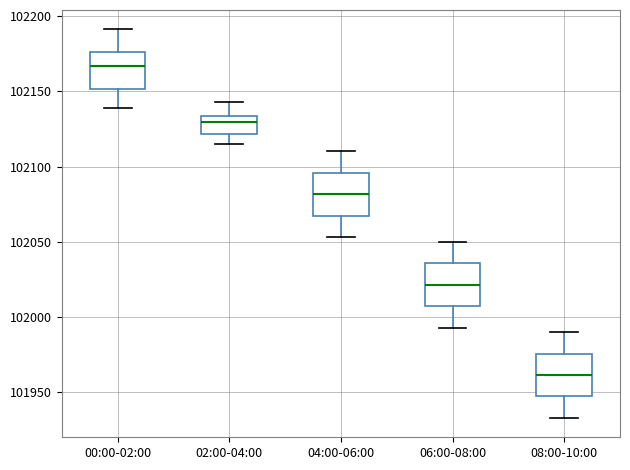

Reading left to right, read every box against the y-axis: the position of its median line, the range the box covers, and the ends of its whiskers. The values are not printed on the chart, so give them approximately, as read against the axis.

00:00-02:00: median 102165, box 102150 to 102175, whiskers 102140 to 102190
02:00-04:00: median 102130, box 102120 to 102135, whiskers 102115 to 102145
04:00-06:00: median 102080, box 102065 to 102095, whiskers 102055 to 102110
06:00-08:00: median 102020, box 102005 to 102035, whiskers 101995 to 102050
08:00-10:00: median 101960, box 101945 to 101975, whiskers 101935 to 101990